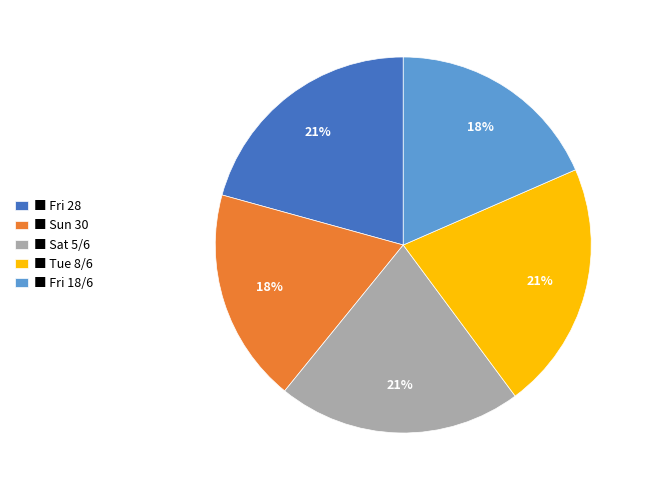

Do ■ Fri 28 and ■ Tue 8/6 together represent more than half of the pie?

No